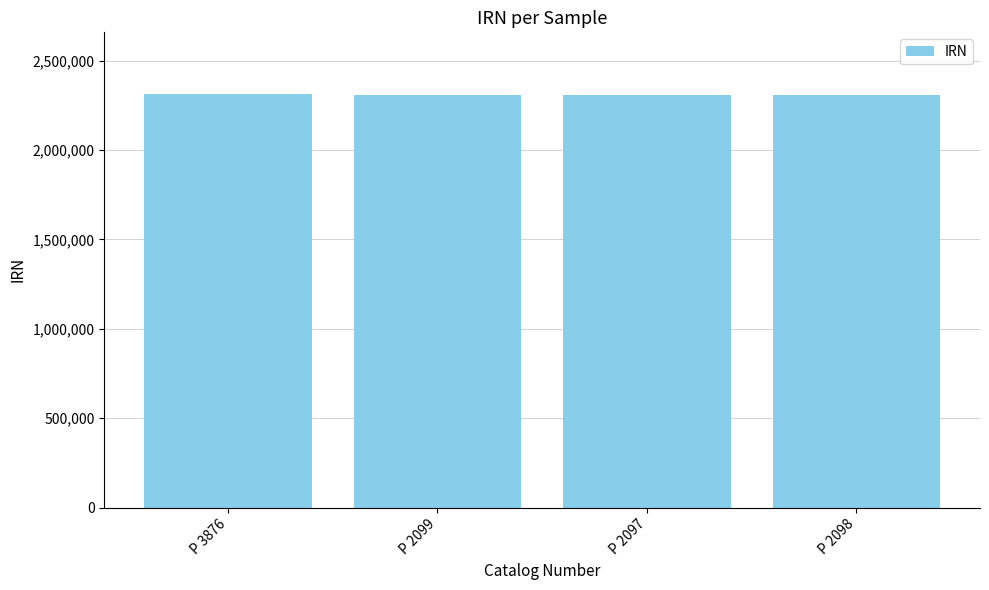

True or false: the data shows 2310669 at P 2099.

True